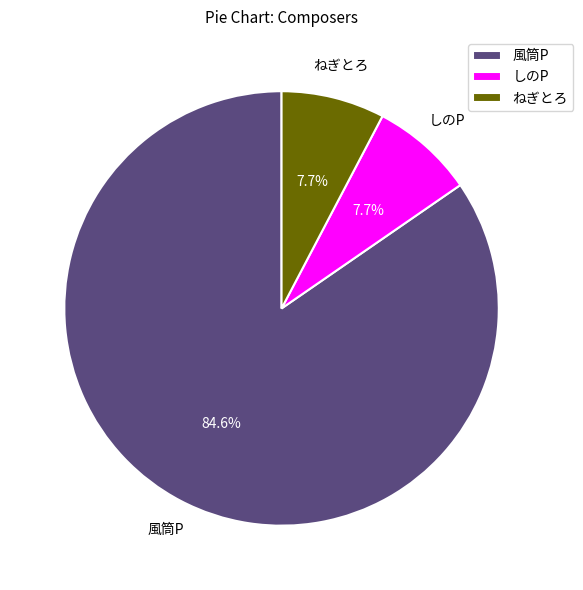

To the nearest percent, what is the difference between the largest and smallest slice percentages?

77%